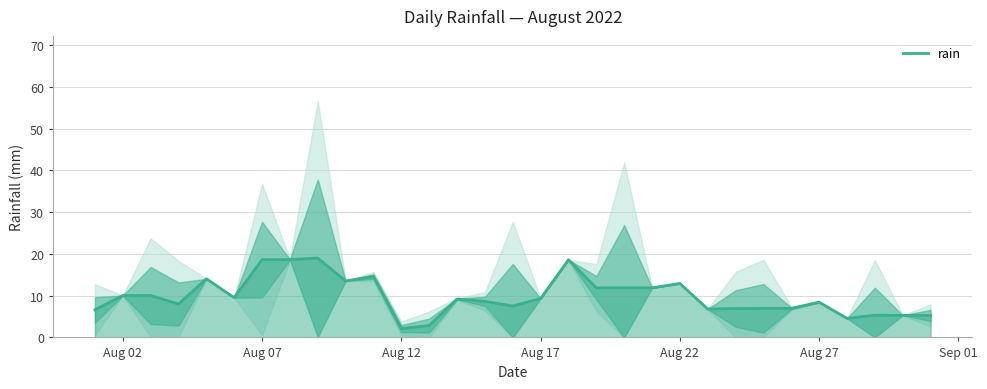

What is the maximum value shown in the chart?

19.0